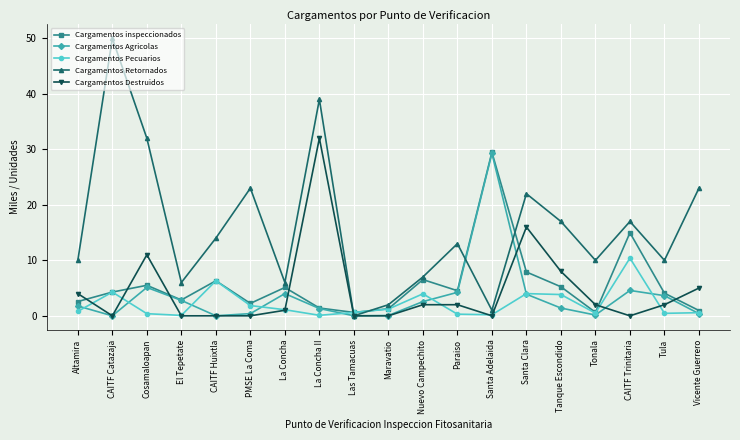

What is the sum of all Cargamentos Retornados values?

302.0